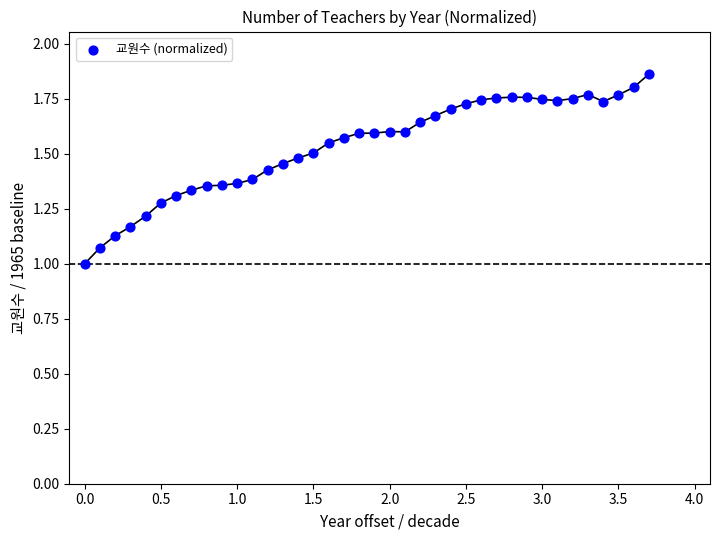

What is the range of Y values (max minus min)?

0.9